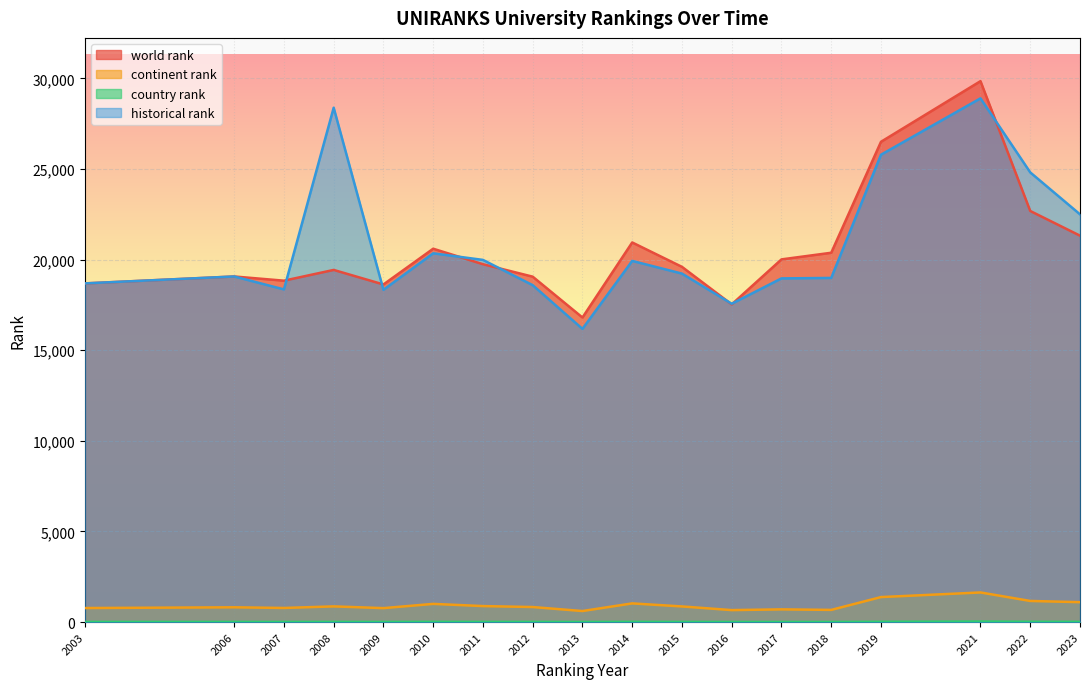

How many data points in world rank are less than 19750?

9